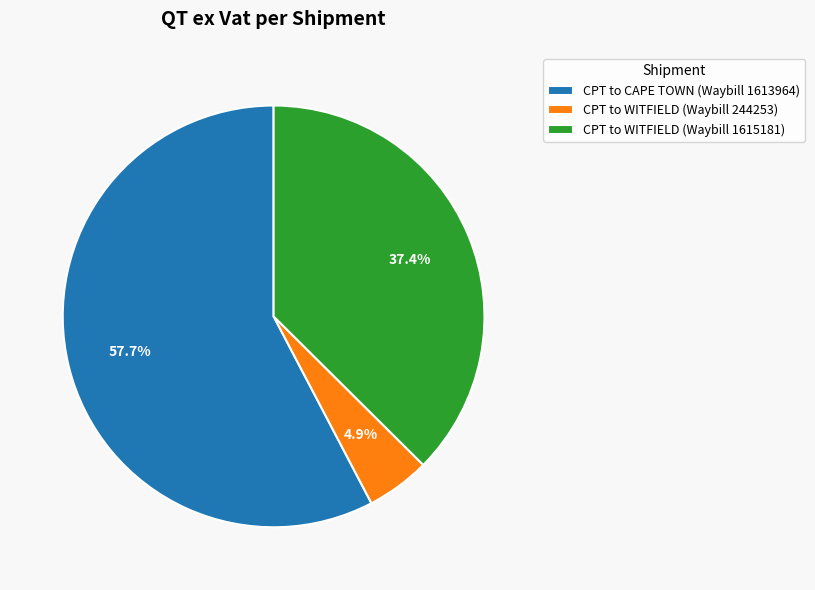

To the nearest percent, what portion does CPT to WITFIELD (Waybill 1615181) represent?

37%